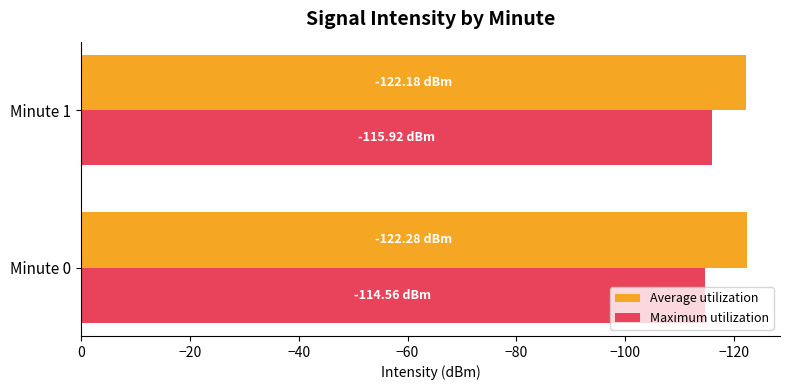

What is the difference between the highest and lowest values at Minute 0?

7.7